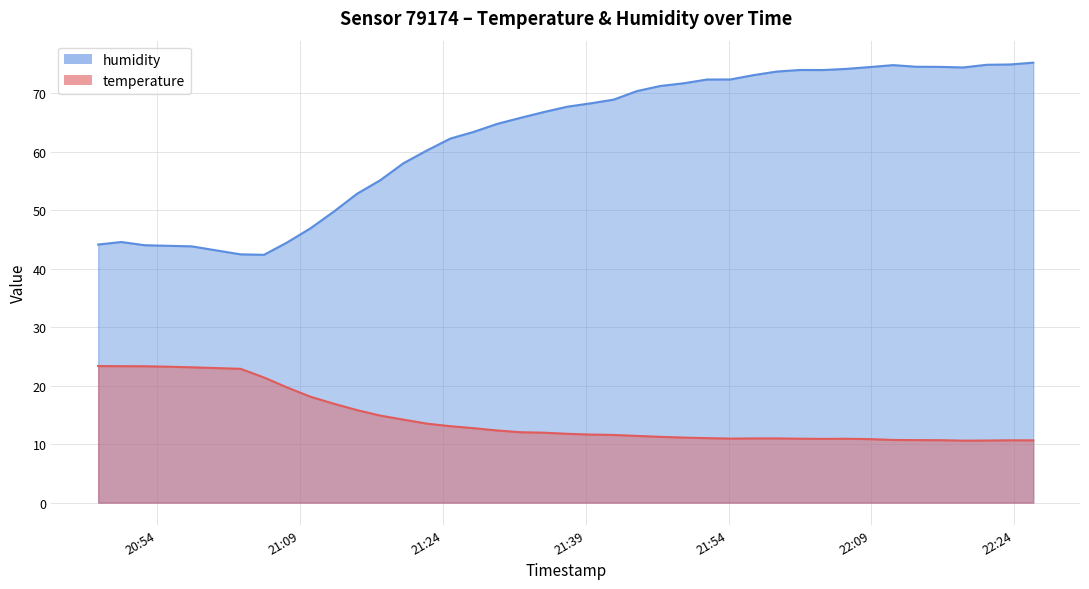

How many data points in temperature are above 11?

26